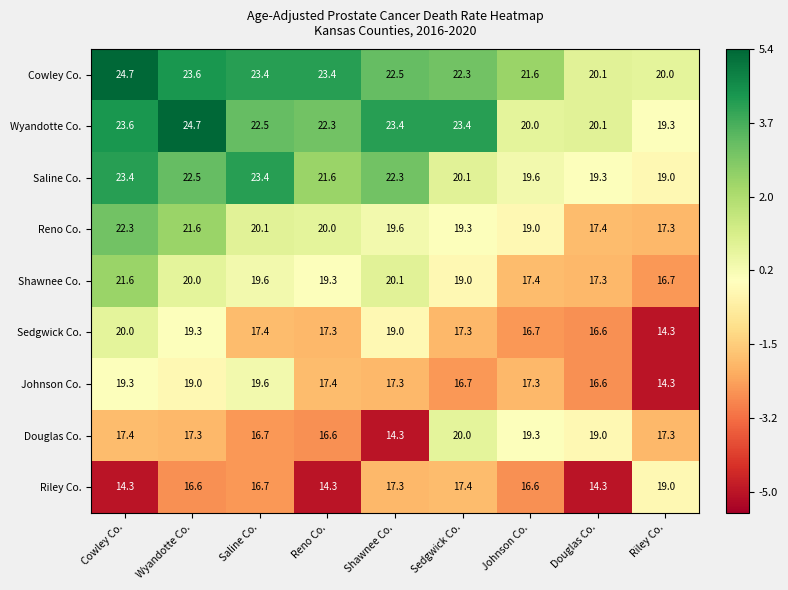

What is the difference between the Sedgwick Co. values at Johnson Co. and Riley Co.?

2.4